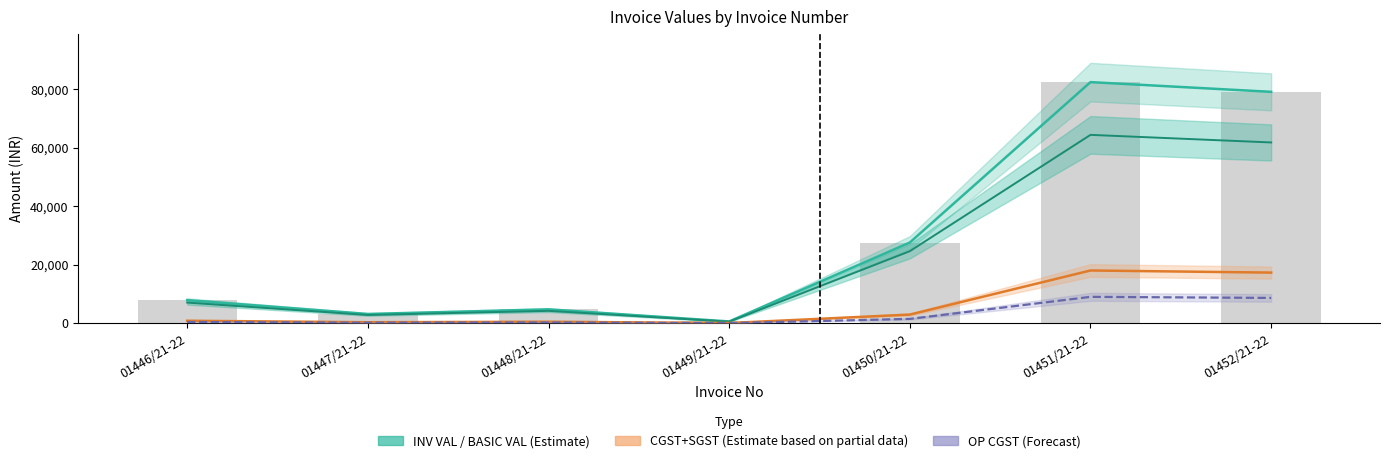

Which series has the widest spread of values?

INV VAL (Estimate)